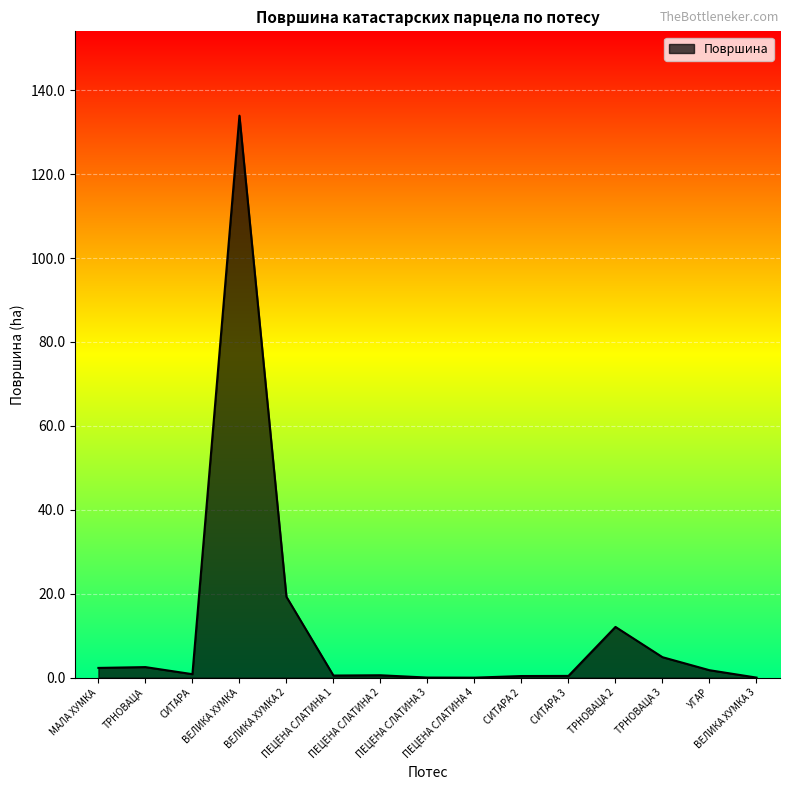

What is the greatest value displayed?

133.9